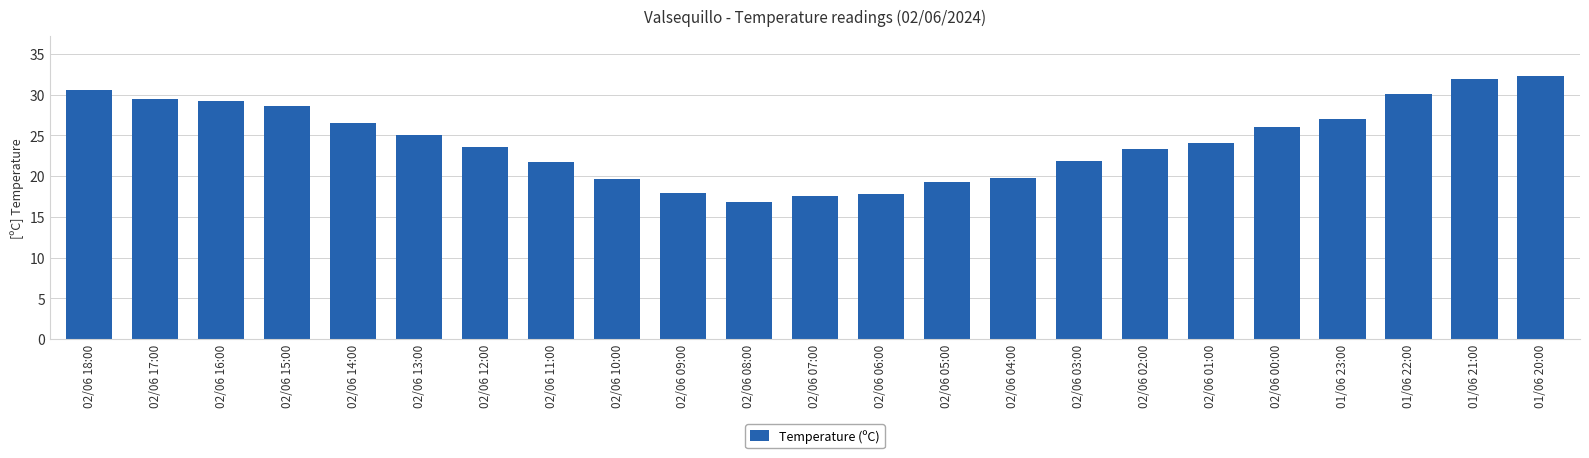

What value does the data have at 02/06 05:00?

19.3